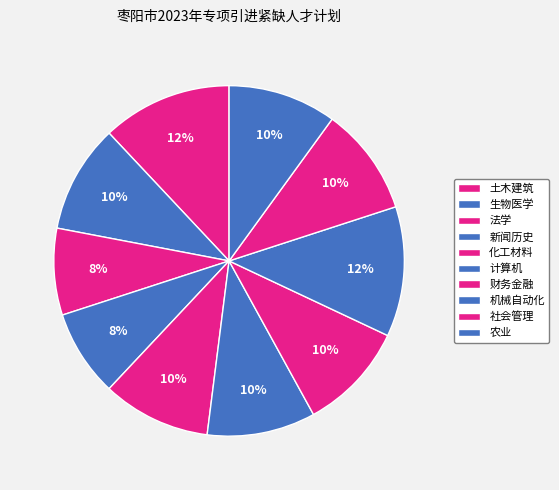

Count the number of slices in the pie.

10